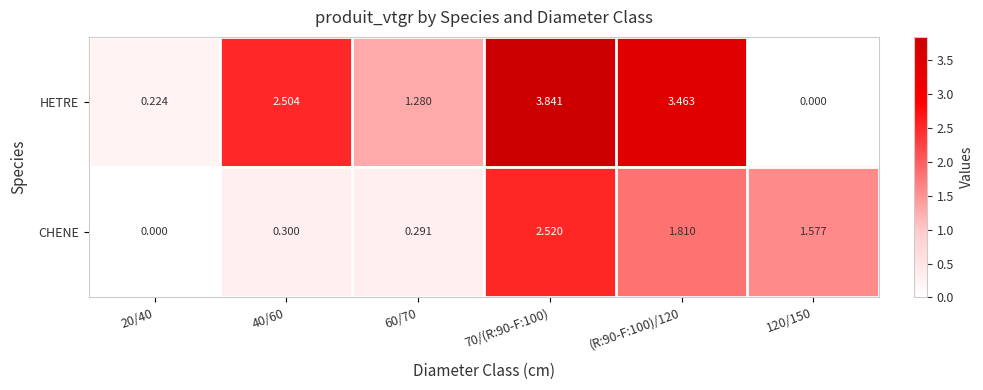

Is the value of CHENE at 60/70 greater than the value of HETRE at (R:90-F:100)/120?

No